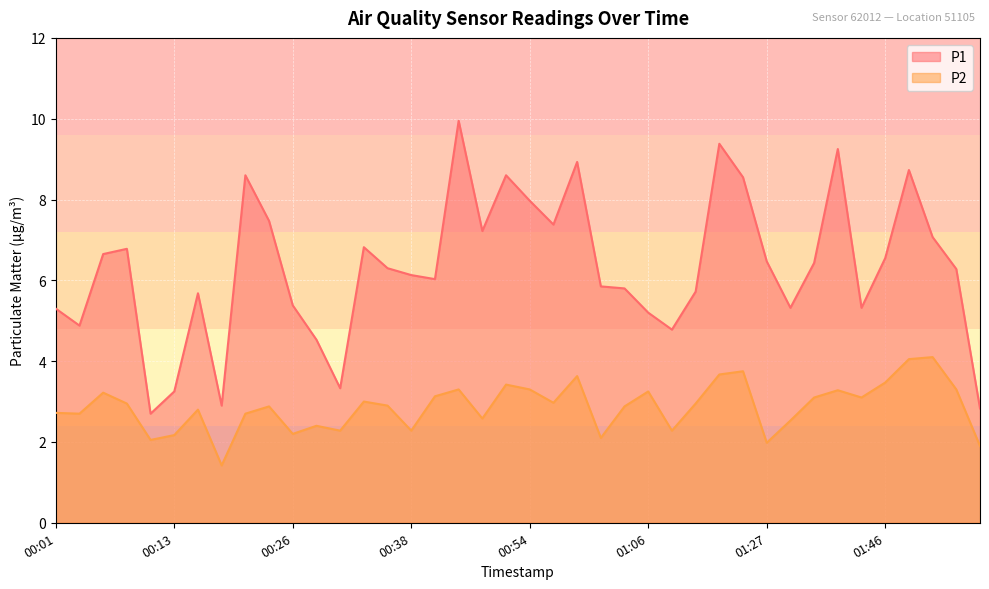

What is the label of the 27th point from the right?

00:33